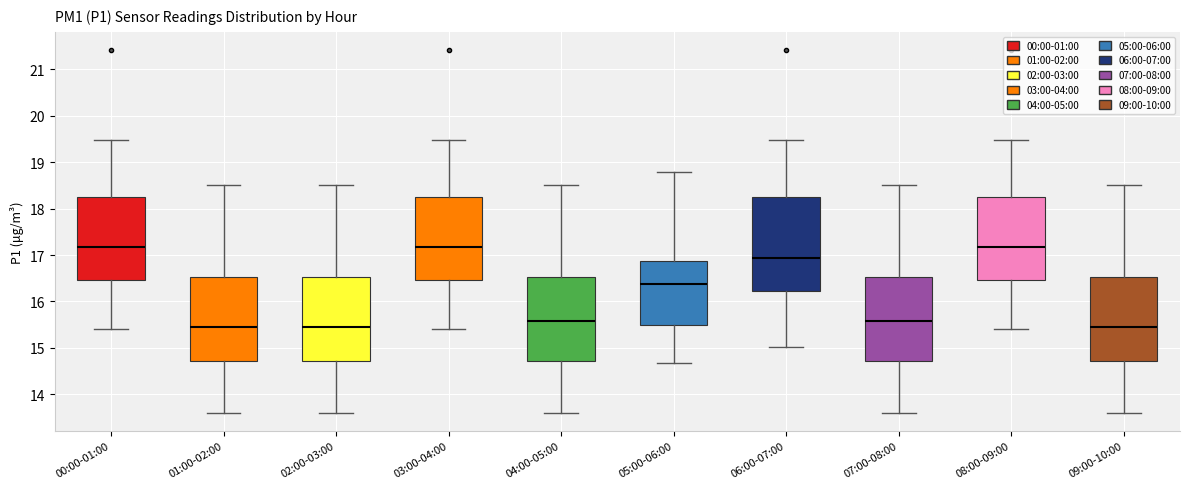

Where is the lower edge of the box for 08:00-09:00 on the y-axis? The values are not printed on the chart, so give them approximately, as read against the axis.

16.5